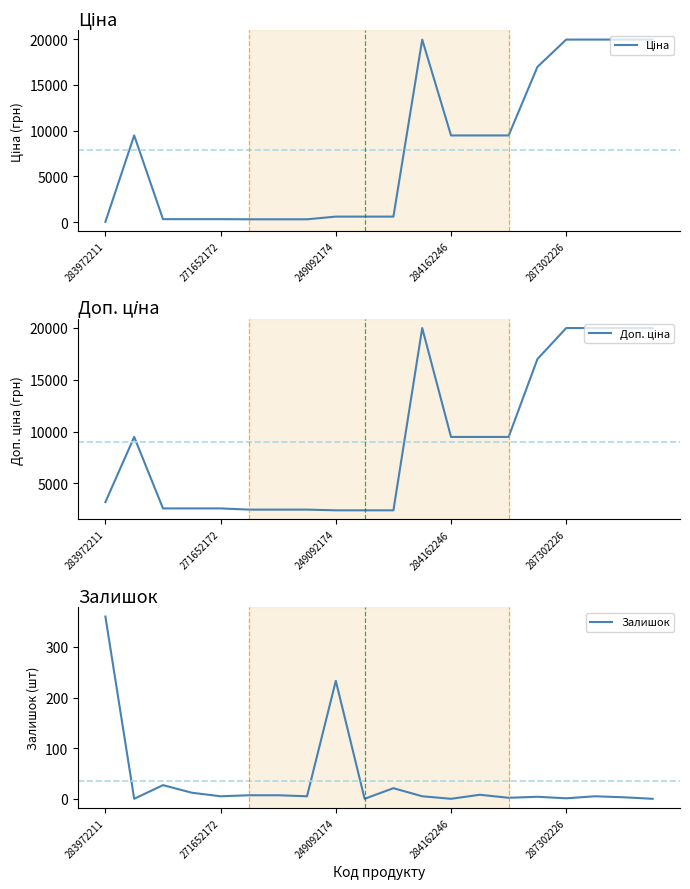

In Ціна, how many points are higher than both neighbors (excluding endpoints)?

2